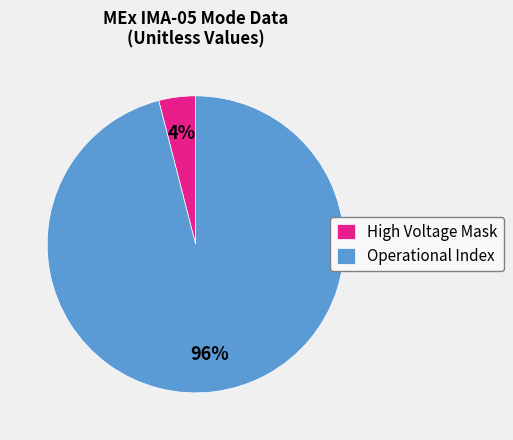

Which category accounts for the majority?

Operational Index